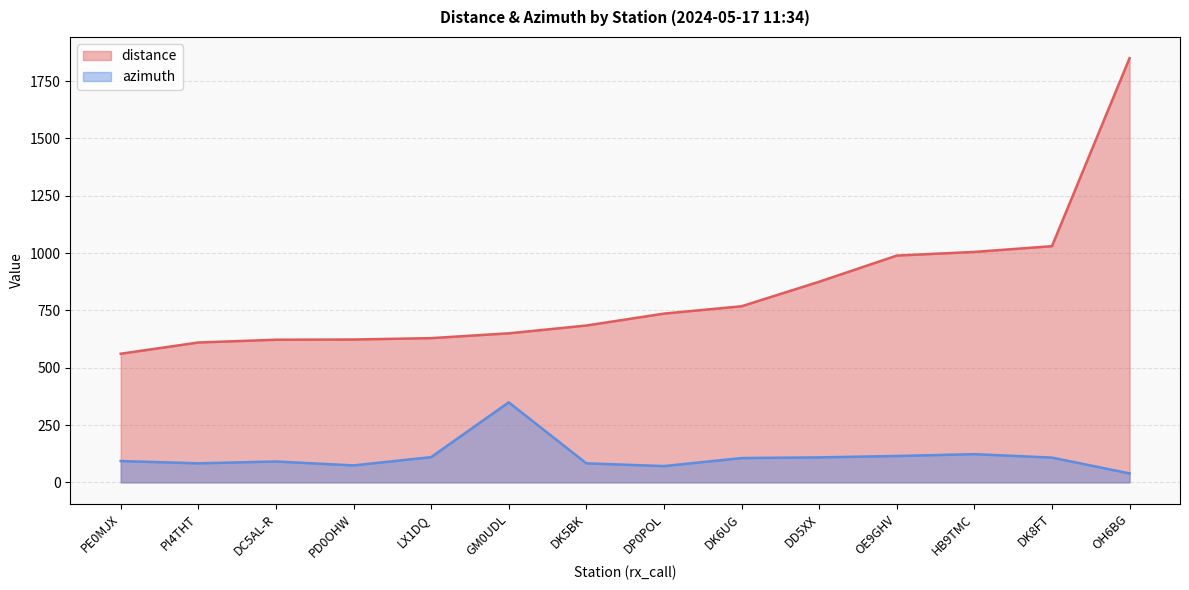

What is the label of the 12th point from the right?

DC5AL-R